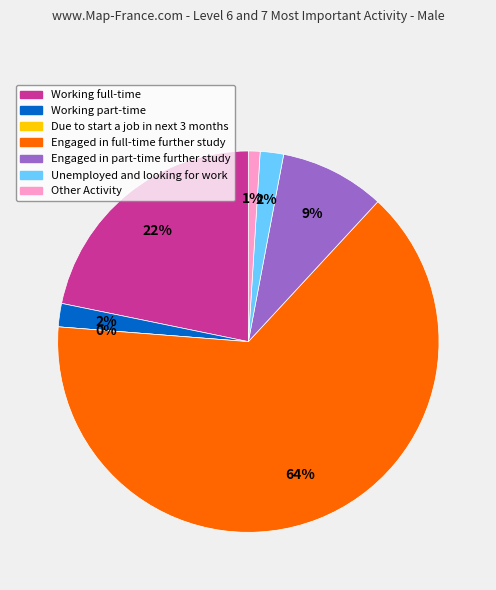

To the nearest percent, what is the combined percentage of Engaged in full-time further study and Working part-time?

66%